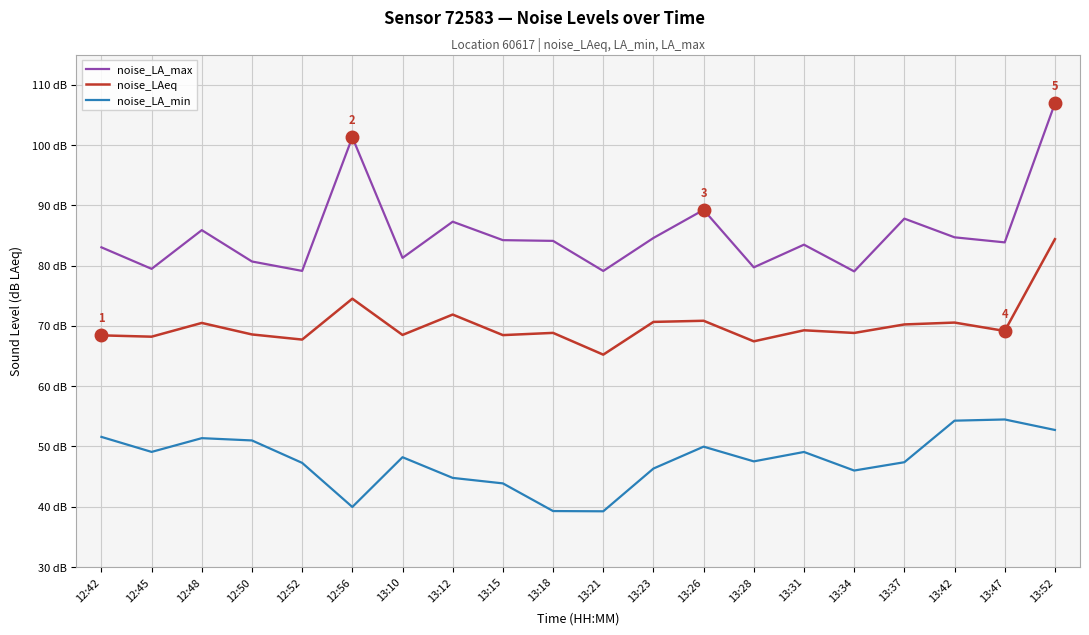

The noise_LA_min series shows 46.3 at 13:23. True or false?

True